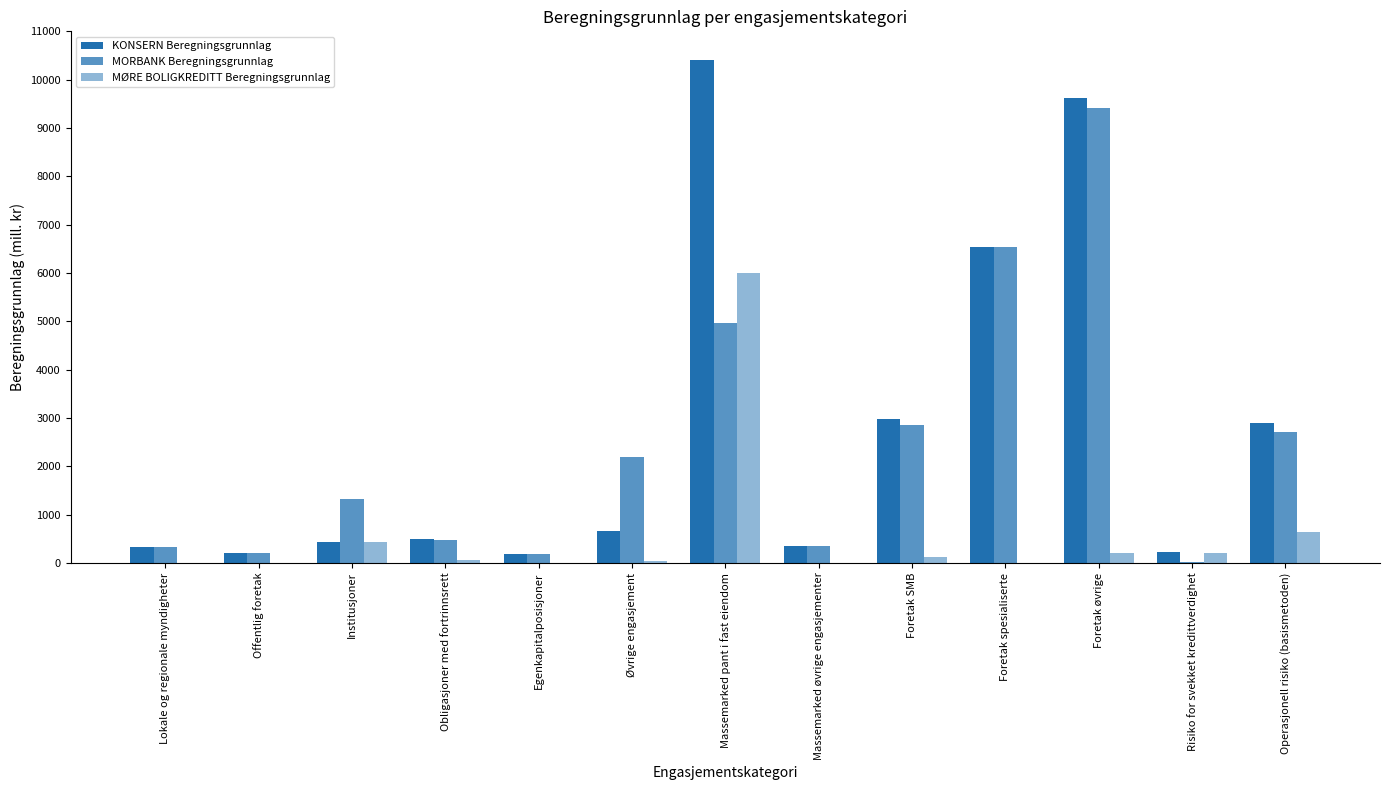

How many groups of bars are there?

13